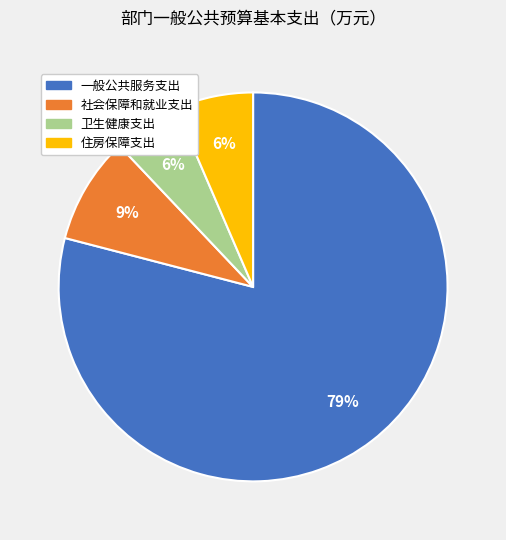

To the nearest percent, what percentage of the pie is 一般公共服务支出?

79%